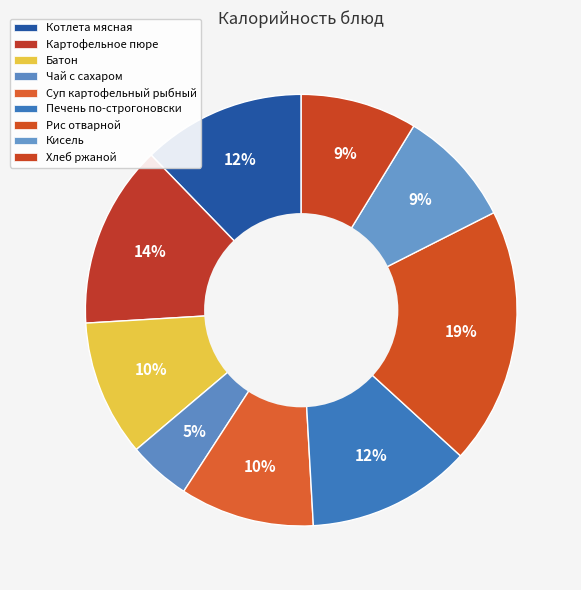

Count the number of slices in the pie.

9